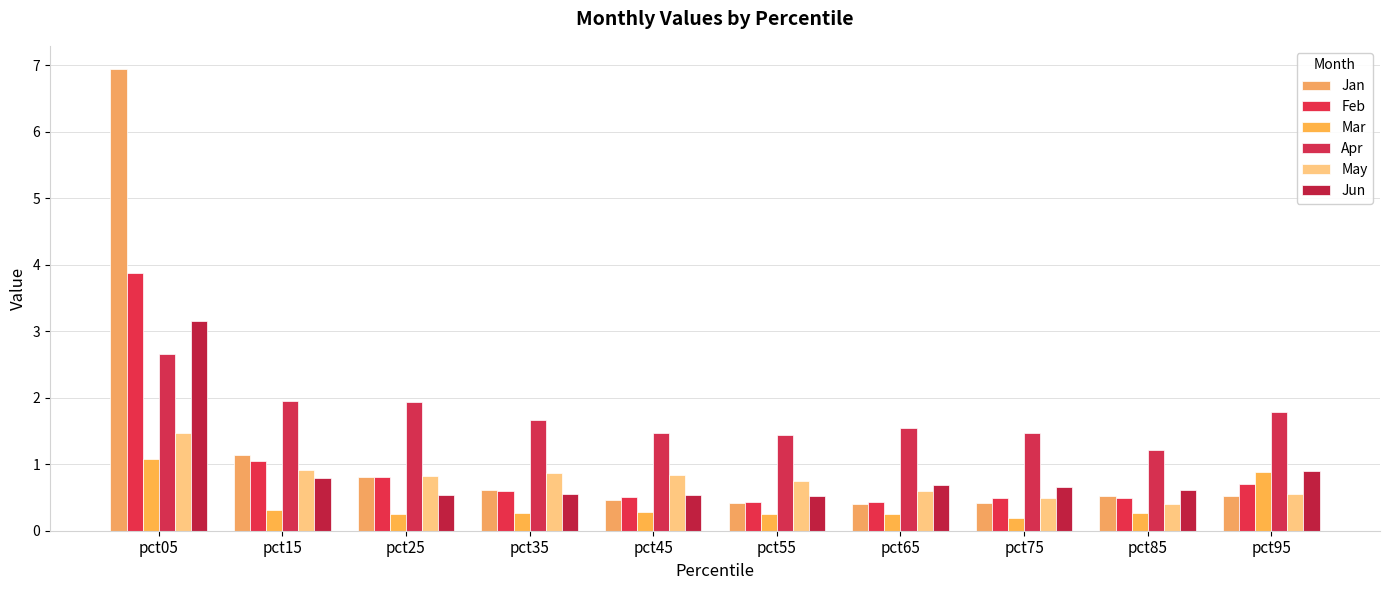

What is the maximum value shown in the chart?

6.9